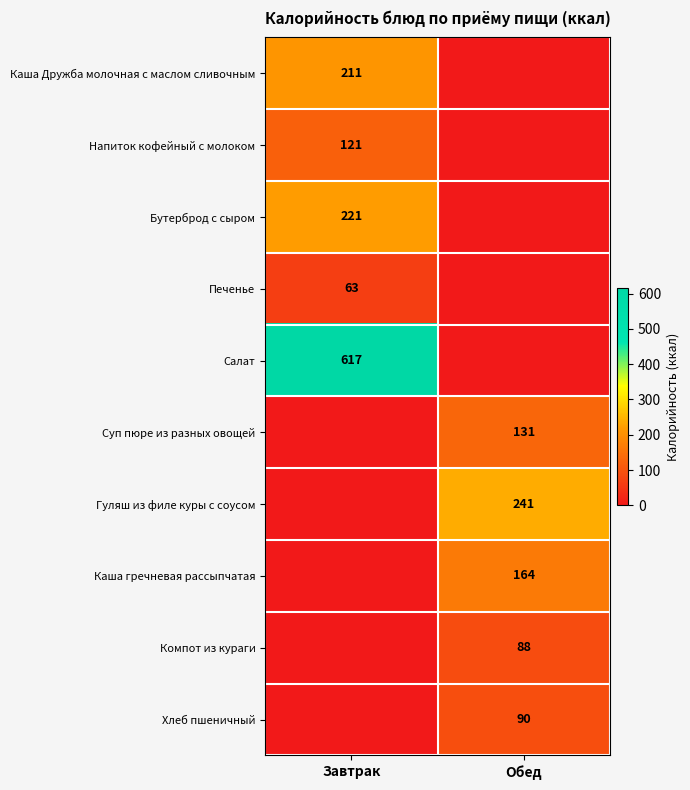

True or false: Каша гречневая рассыпчатая has a value of 66 at Обед.

False